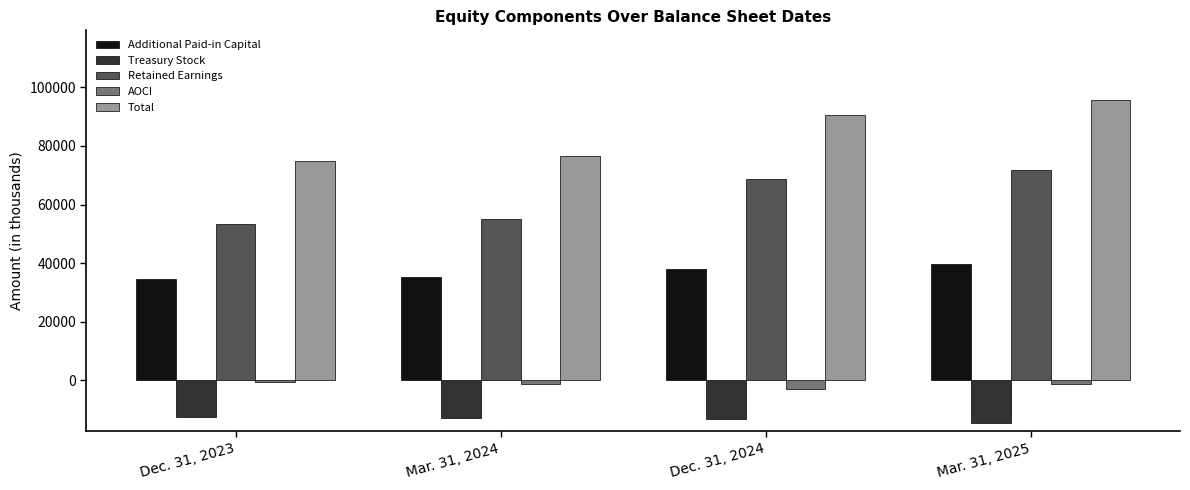

What is the difference between the maximum and second lowest values in the Additional Paid-in Capital series?

4362